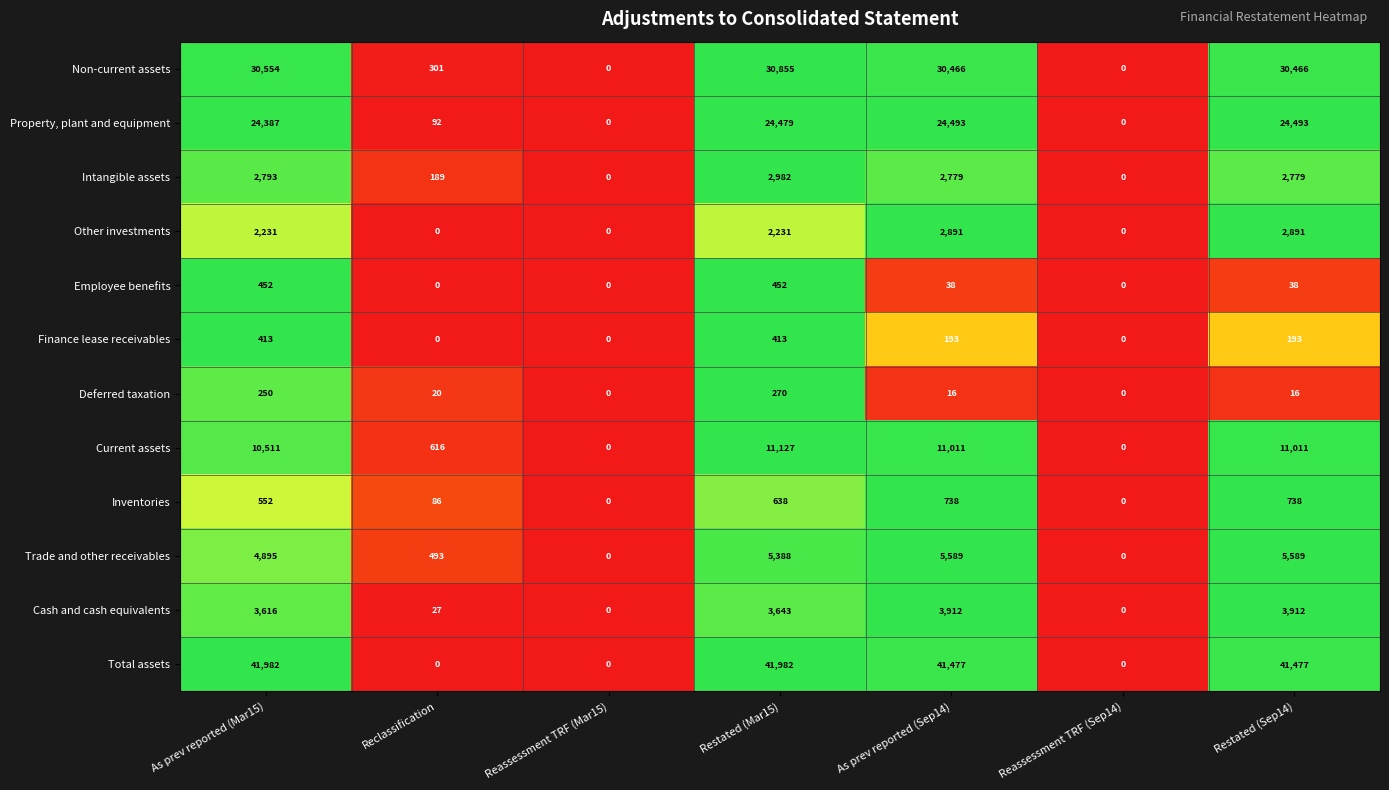

What is the spread (max minus min) of values at As prev reported (Sep14)?

41461